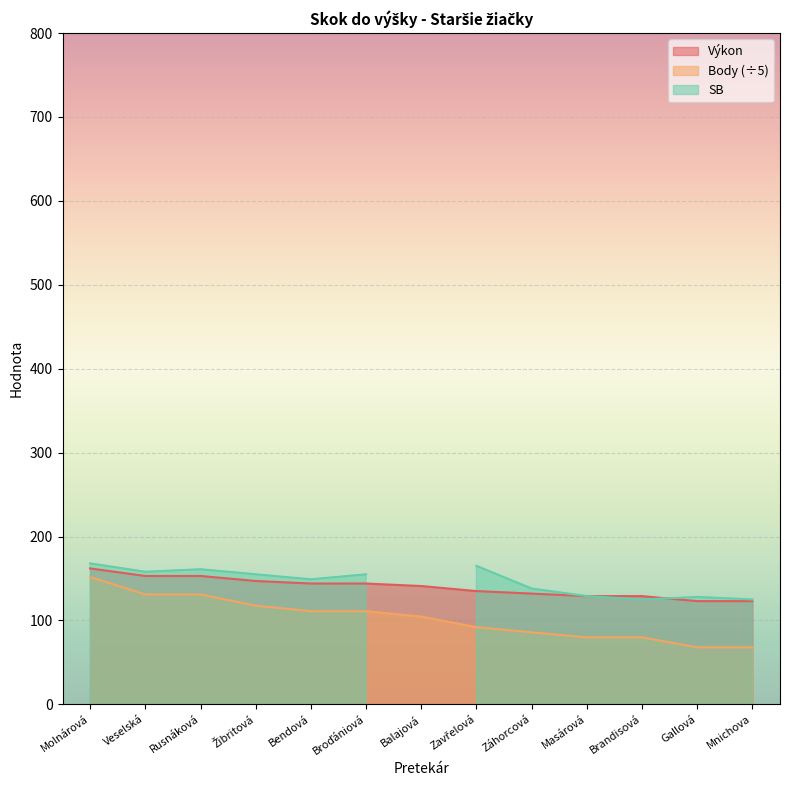

What value does the Výkon series have at Veselská?

153.0